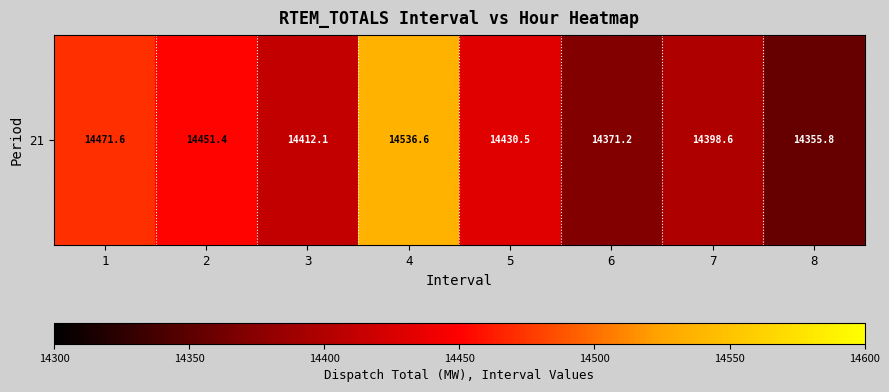

What is the difference between the values at 2 and 8?

95.6